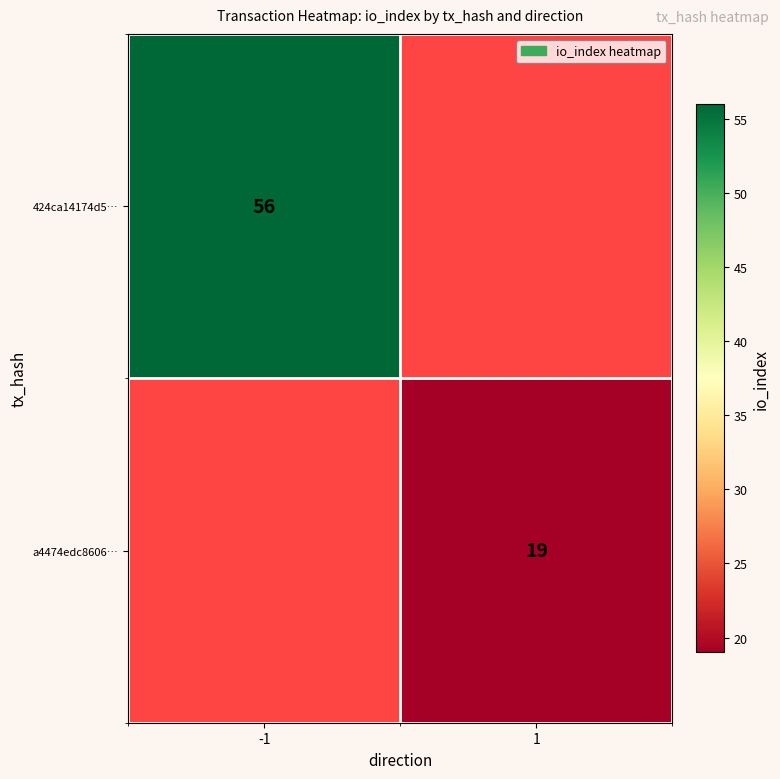

Is it true that 424ca14174d5… equals 83.4 at -1?

False